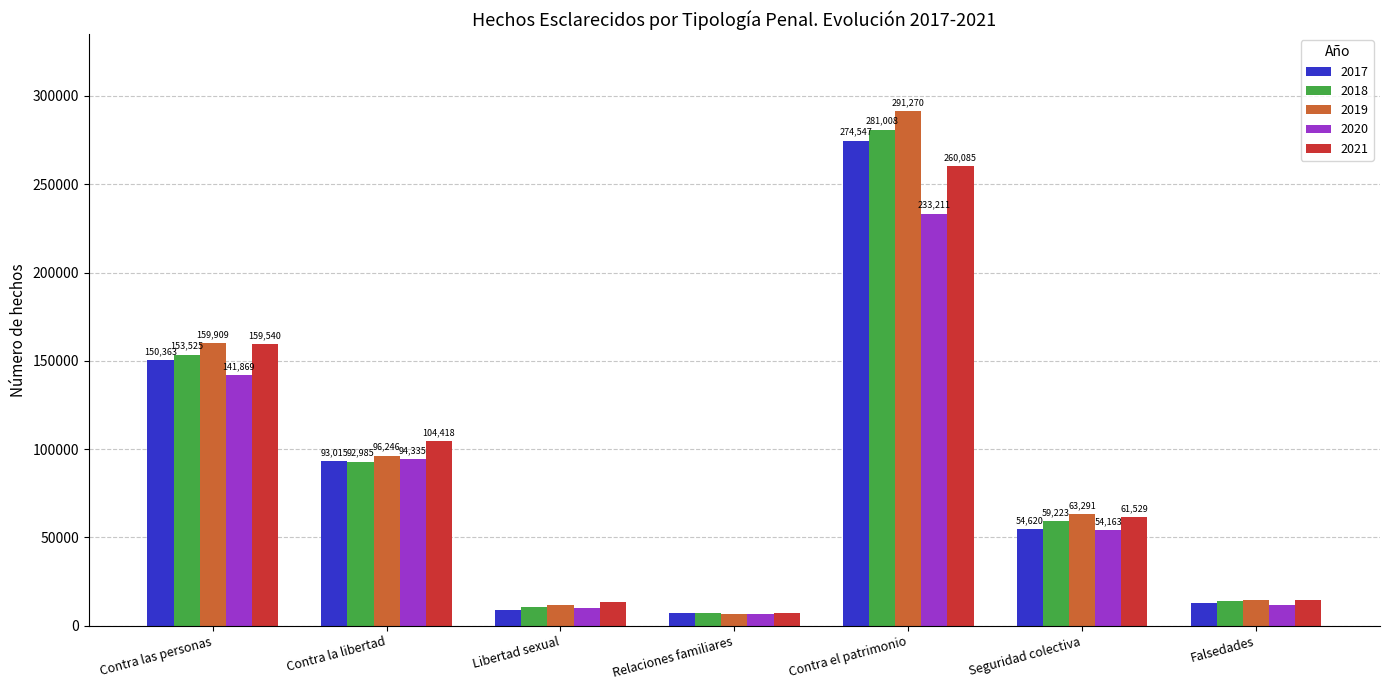

Which category has the highest value across all series?

Contra el patrimonio